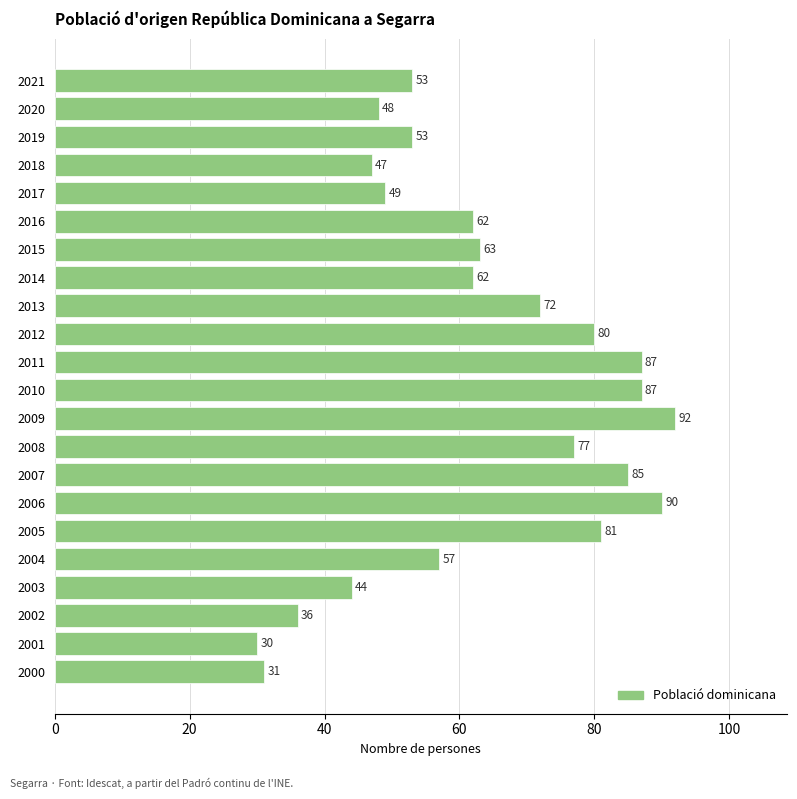

Are the bars horizontal?

Yes